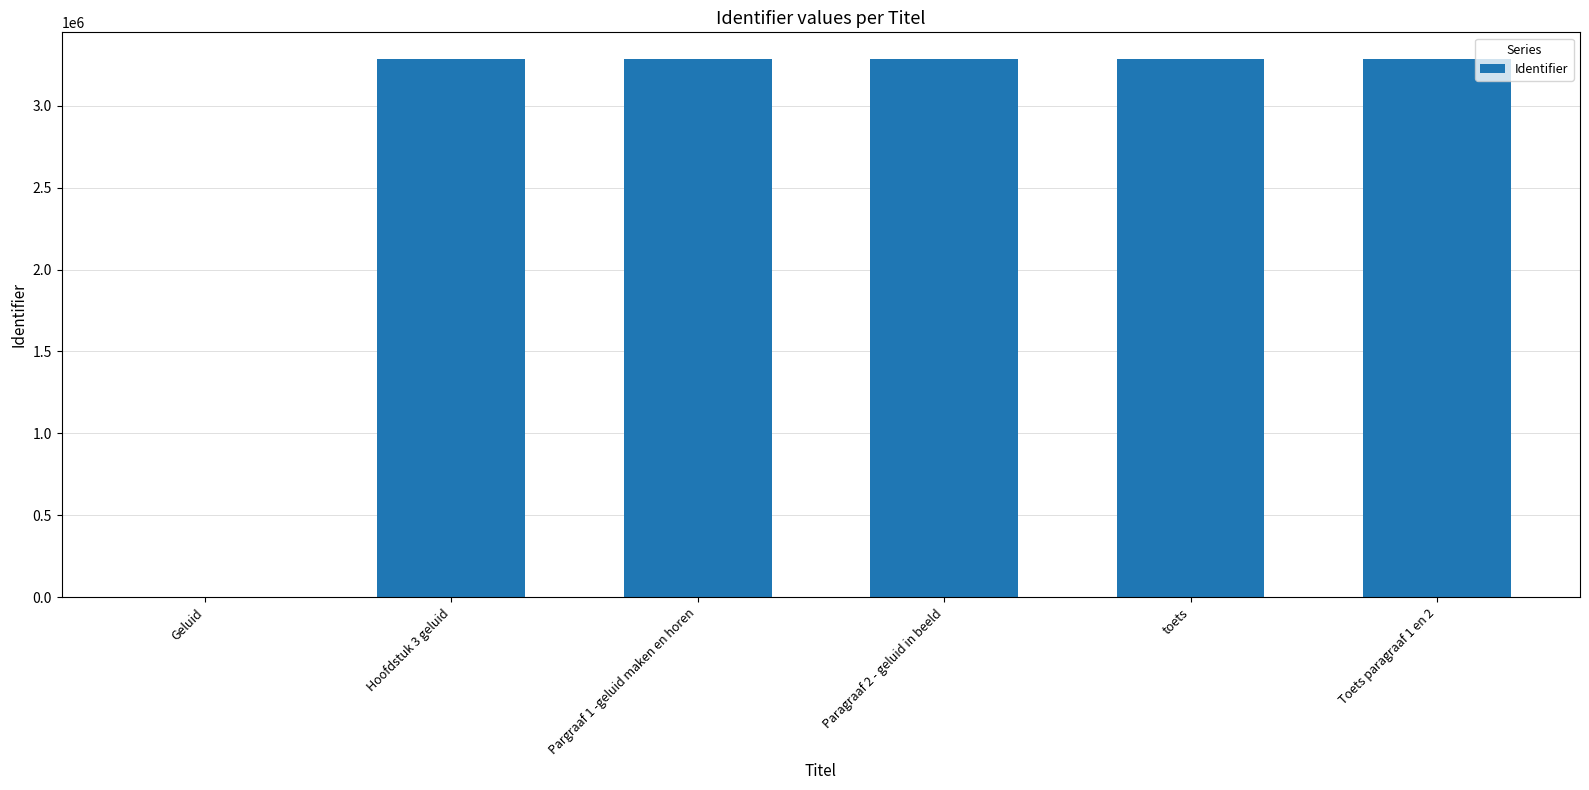

What is the ratio of the value at toets to the value at Hoofdstuk 3 geluid?

1.0